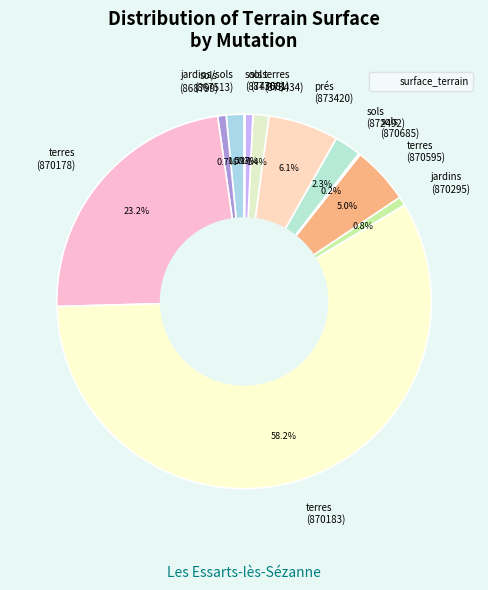

How much of the chart is everything except terres (870595)?

95.0%